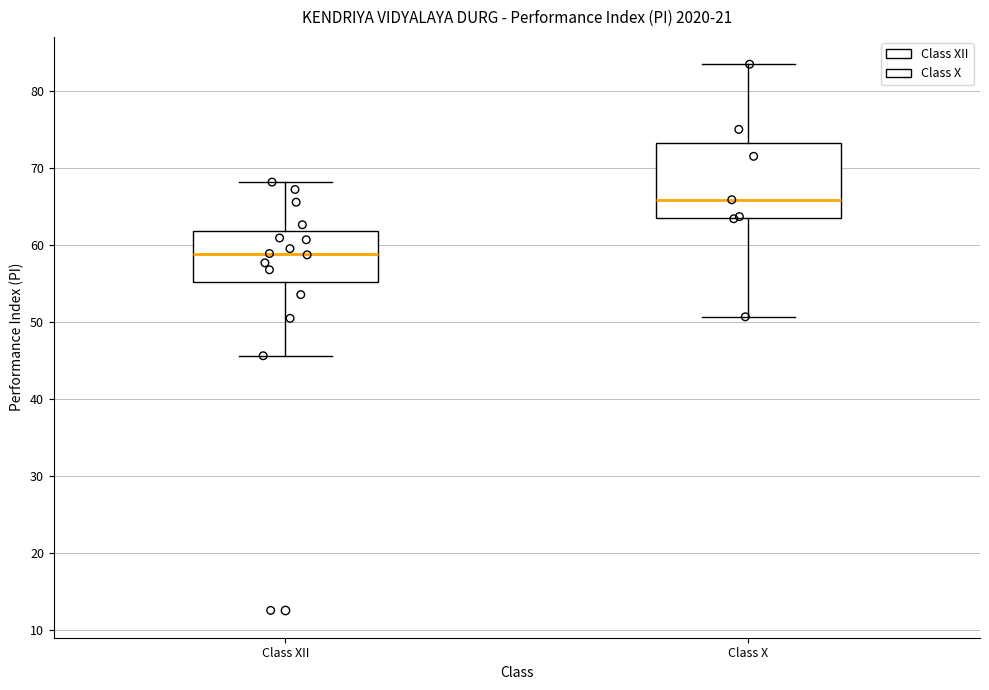

Reading left to right, transcribe this box plot: for each box, give where its median line is, the range the box spans, and where its two whiskers end, as read against the y-axis. The values are not printed on the chart, so give them approximately, as read against the axis.

Class XII: median 59, box 55 to 62, whiskers 46 to 68
Class X: median 66, box 64 to 73, whiskers 51 to 83